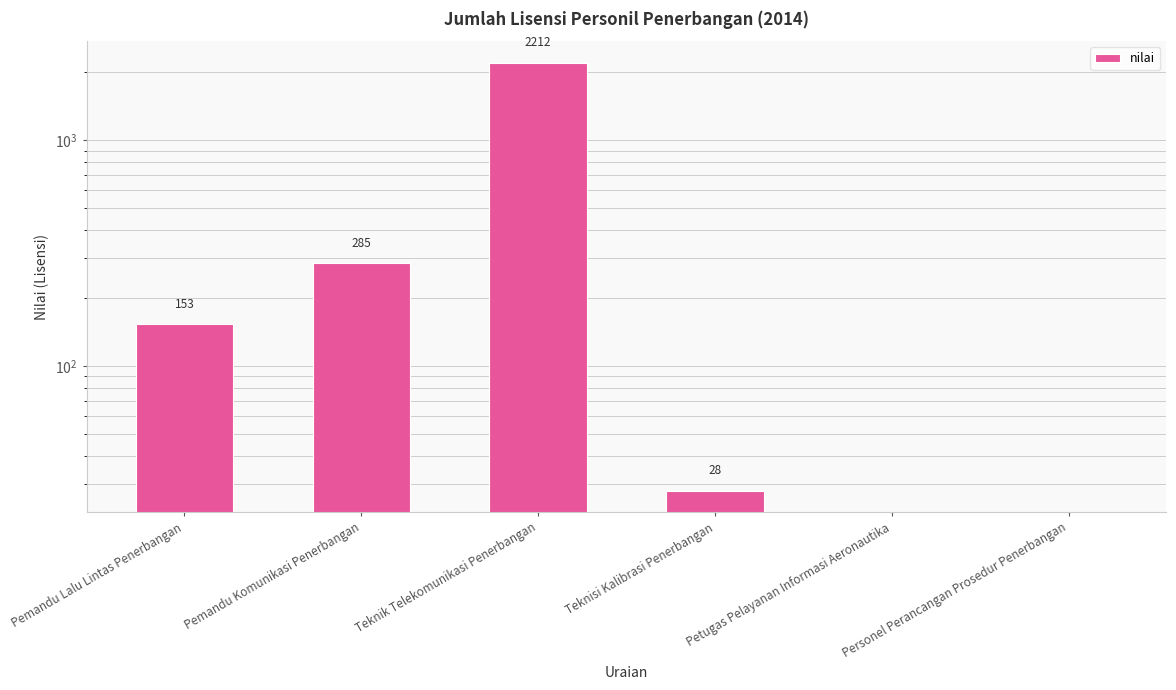

How many data points does each series have?

6